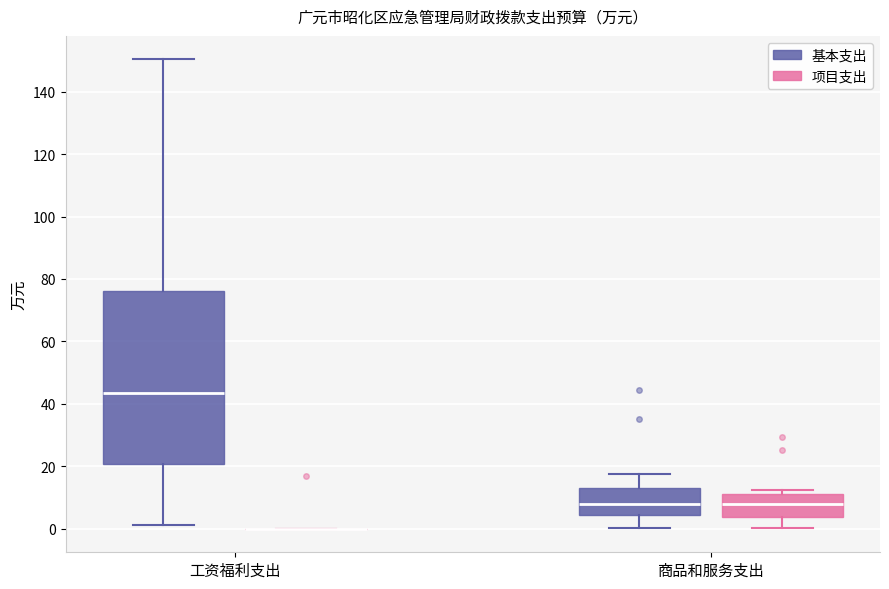

Reading left to right, transcribe this box plot: for each box, give where its median line is, the range the box spans, and where its two whiskers end, as read against the y-axis. The values are not printed on the chart, so give them approximately, as read against the axis.

工资福利支出 (基本支出): median 44, box 20 to 76, whiskers 2 to 150
工资福利支出 (项目支出): box collapsed to a line at 0, whiskers 0 to 0
商品和服务支出 (基本支出): median 8, box 4 to 14, whiskers 0 to 18
商品和服务支出 (项目支出): median 8, box 4 to 12, whiskers 0 to 12 (just above the box's upper edge)